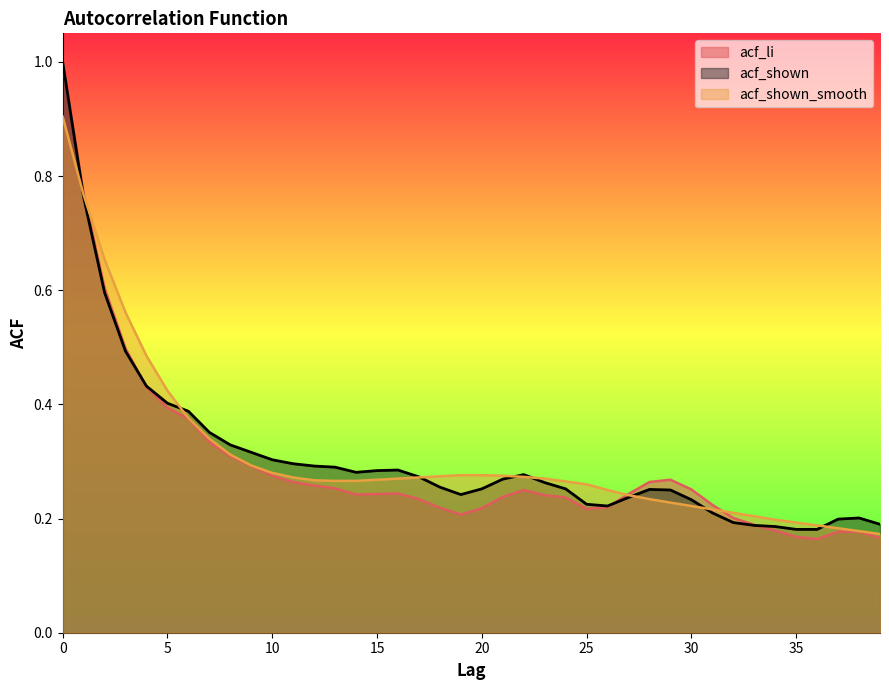

True or false: acf_shown_smooth has more than 0 interior local peaks.

False